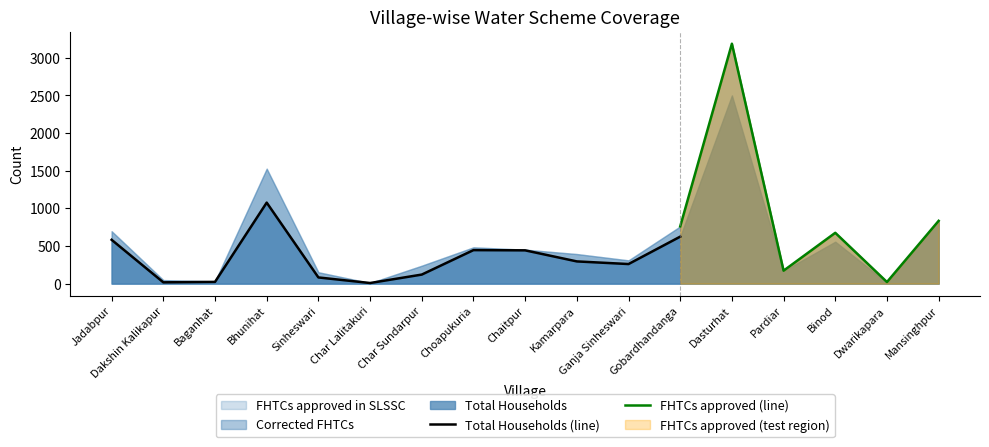

At which category does Corrected FHTCs reach its first local valley?

Baganhat